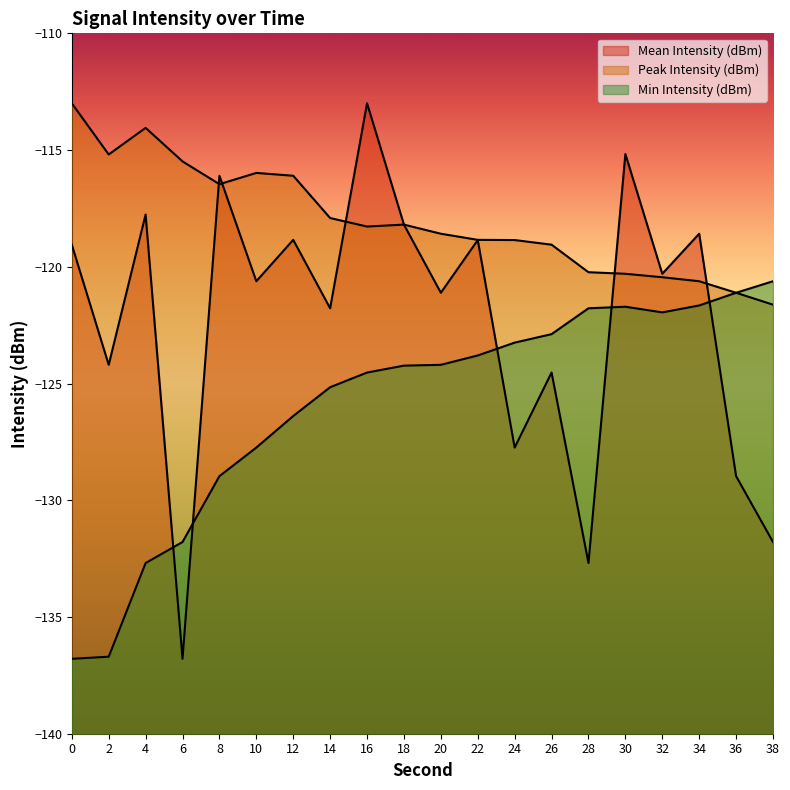

What is the total value across all series at 2?

-376.1